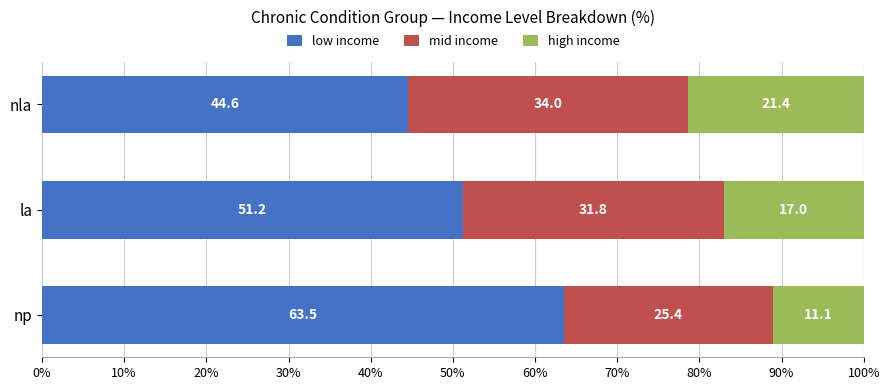

What is the total value across all series at np?

100.0